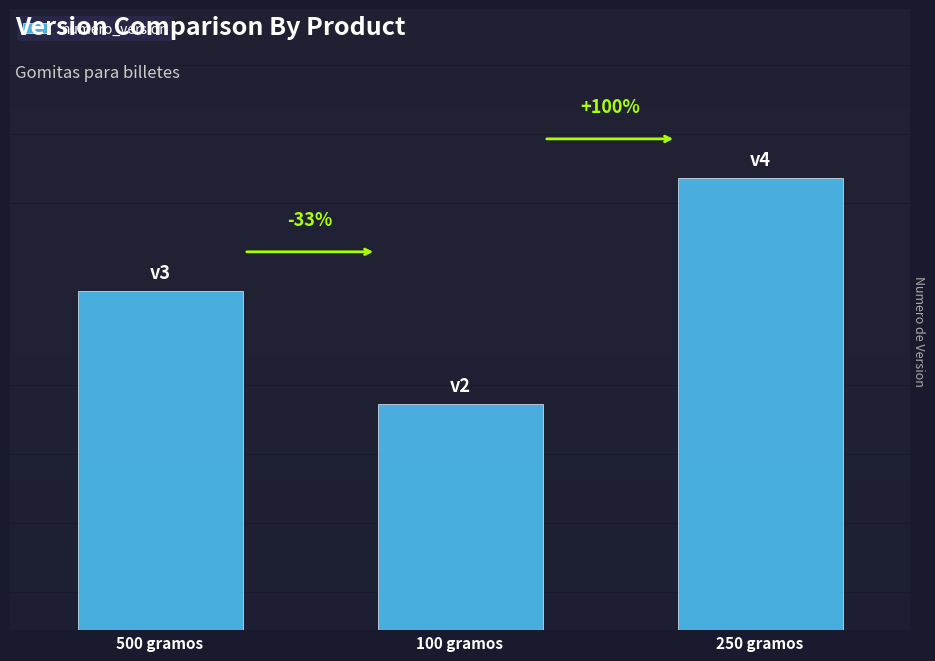

What is the maximum value shown in the chart?

4